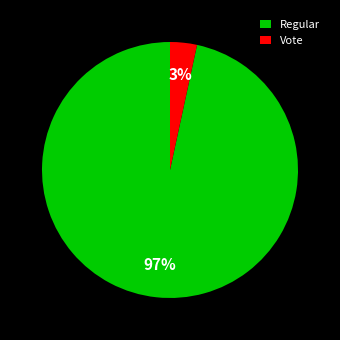

Combined, do Vote and Regular account for over 50%?

Yes